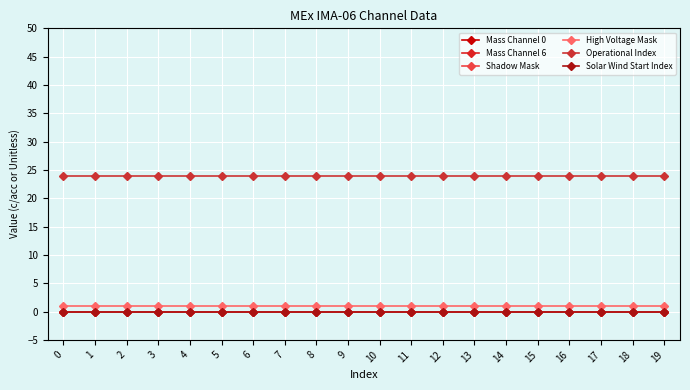

Does the chart have visible grid lines?

Yes